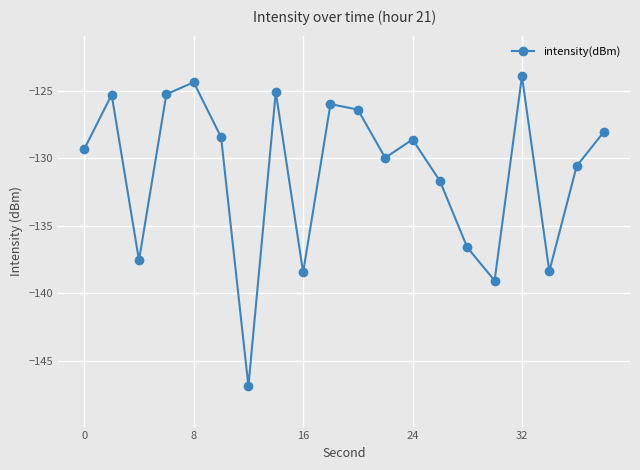

What is the sum of all values?

-2620.1